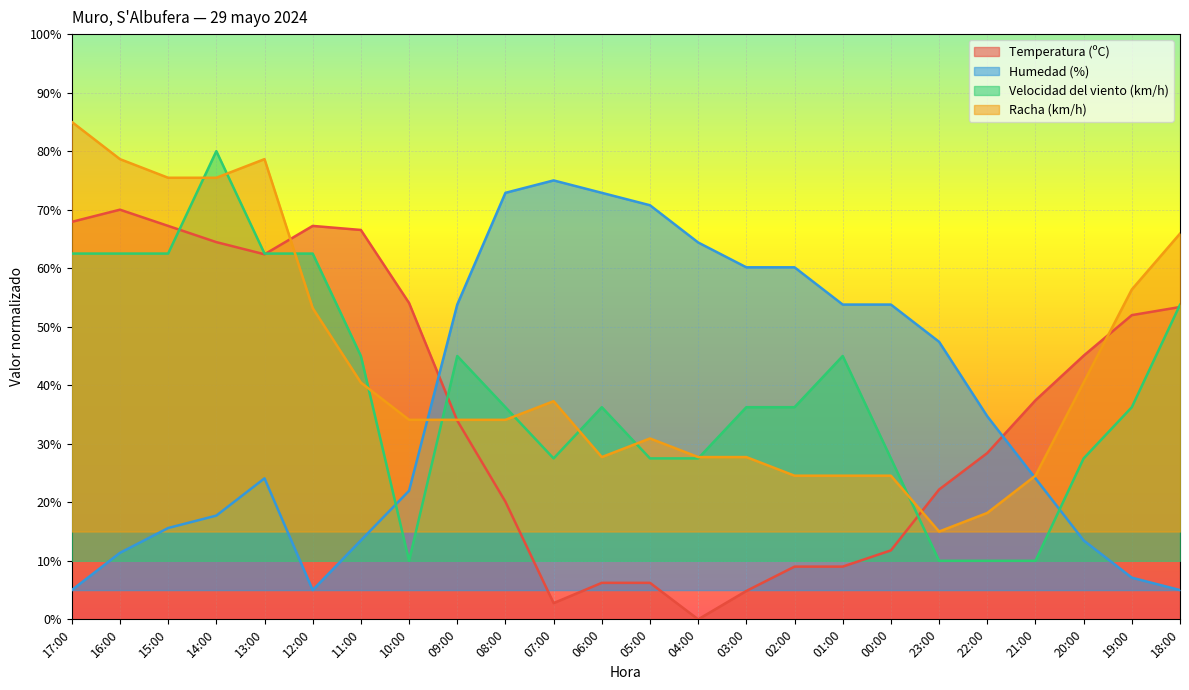

In Racha (km/h), how many points are lower than both neighbors (excluding endpoints)?

2